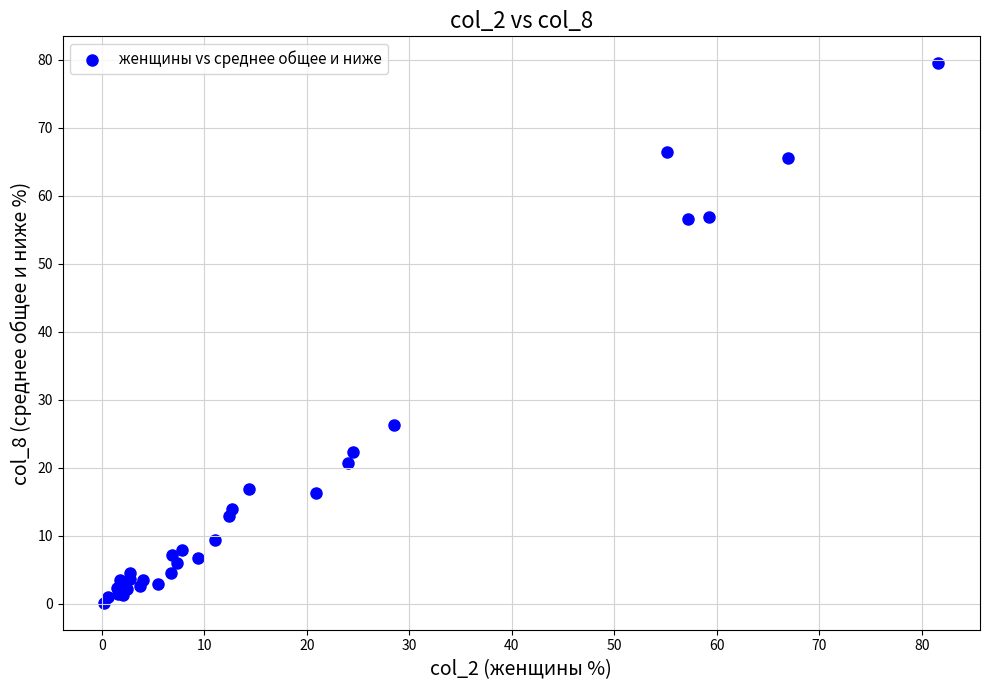

What Y value in the scatter plot is closest to 39?

26.3